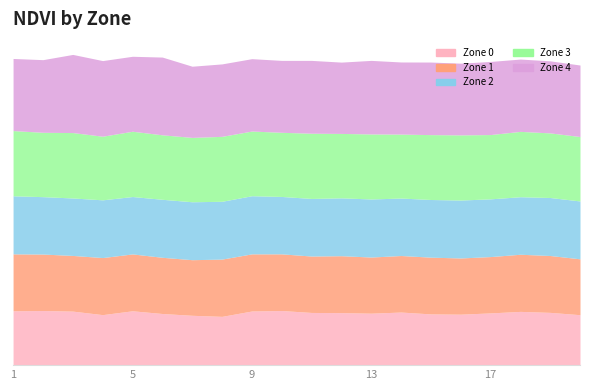

True or false: Zone 0 and Zone 1 cross at least once.

False